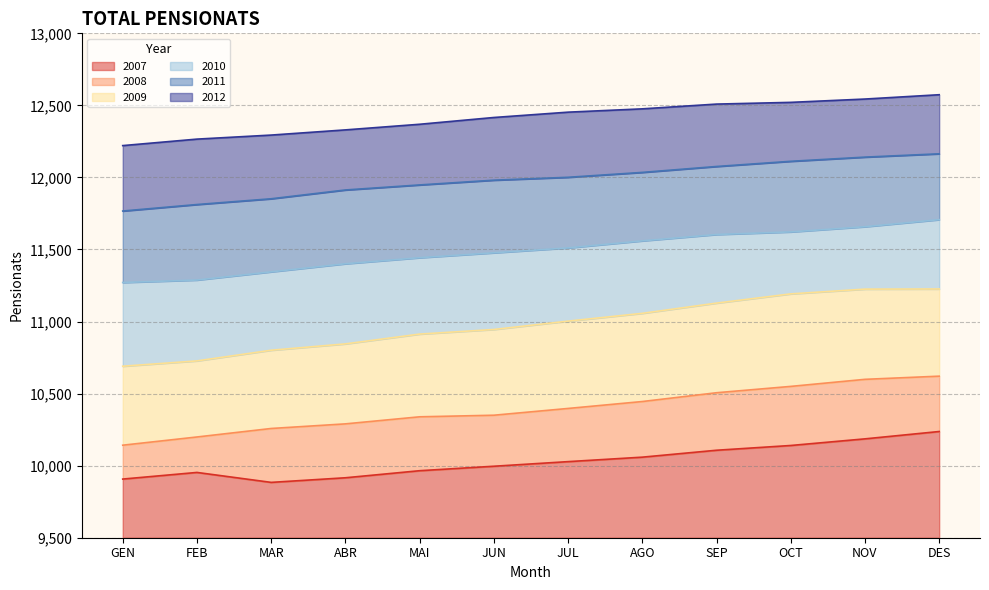

True or false: 2011 and 2012 intersect in this chart.

False